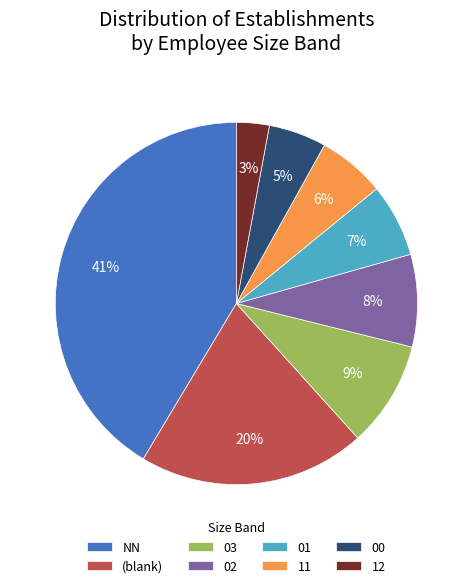

Between 00 and 03, which is larger?

03